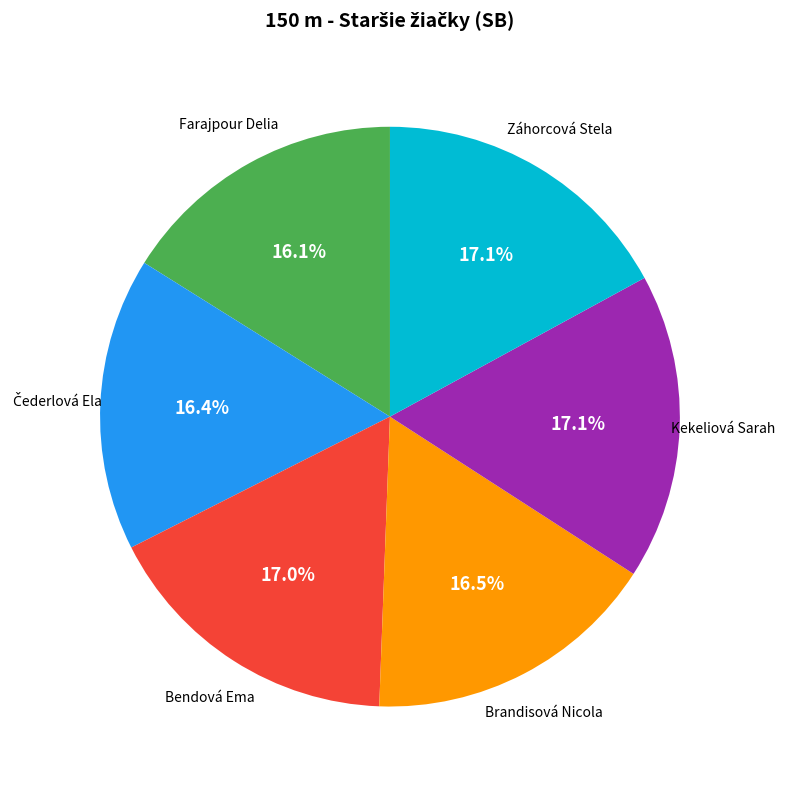

Is there a majority slice in this chart?

No